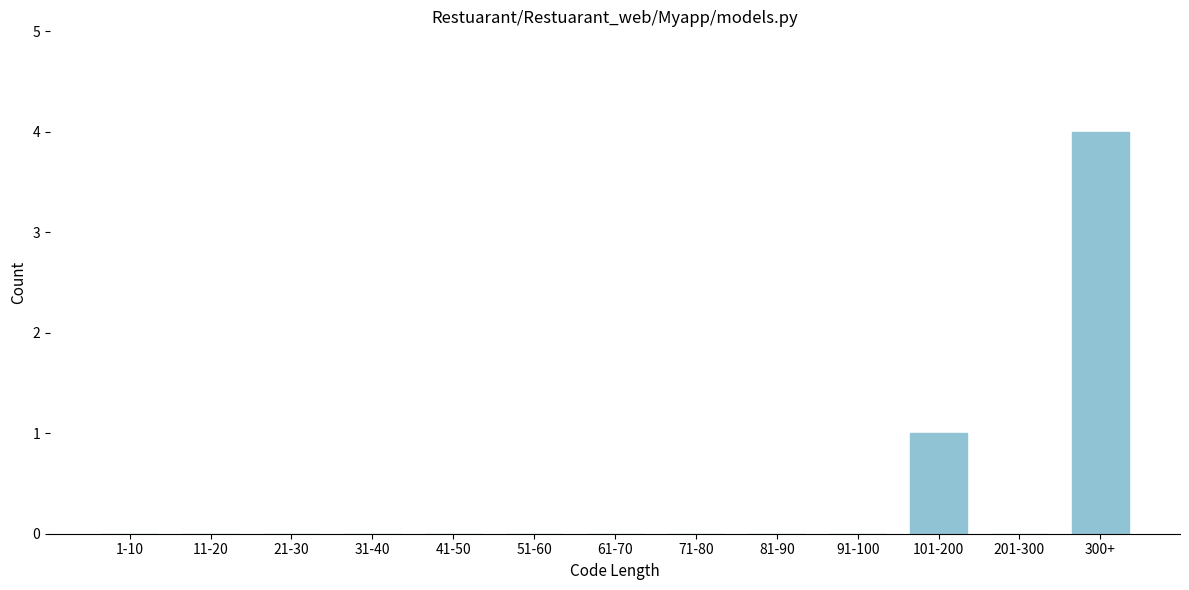

Reading left to right, transcribe all the data shown in this chart.

1-10=0	11-20=0	21-30=0	31-40=0	41-50=0	51-60=0	61-70=0	71-80=0	81-90=0	91-100=0	101-200=1	201-300=0	300+=4